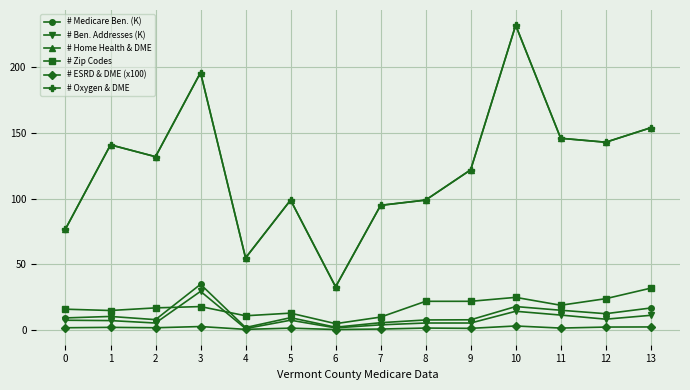

Is this an area chart (filled region under the line)?

No